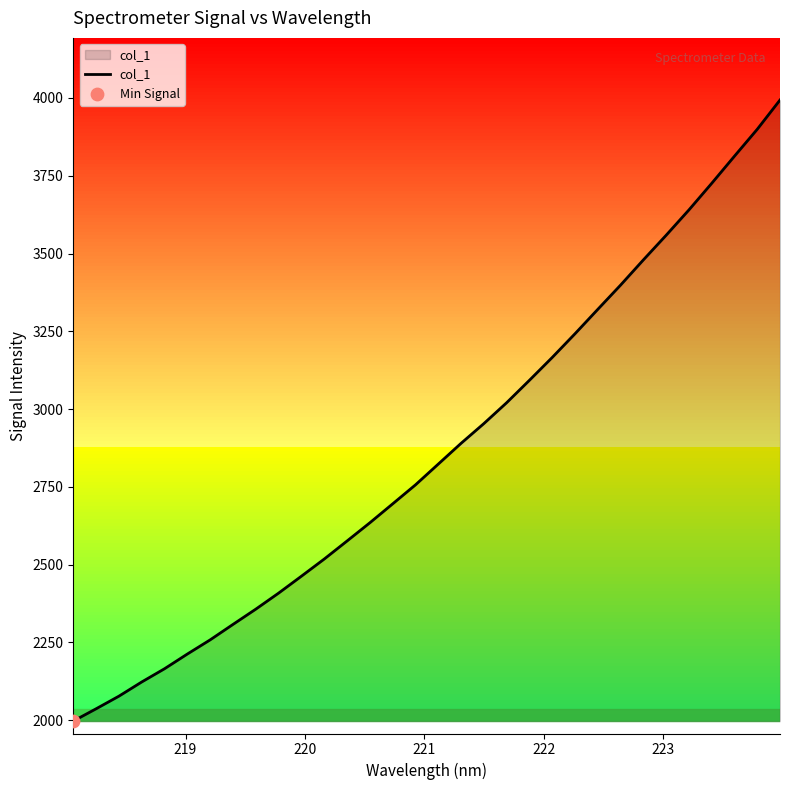

What is the greatest value displayed?

3993.5